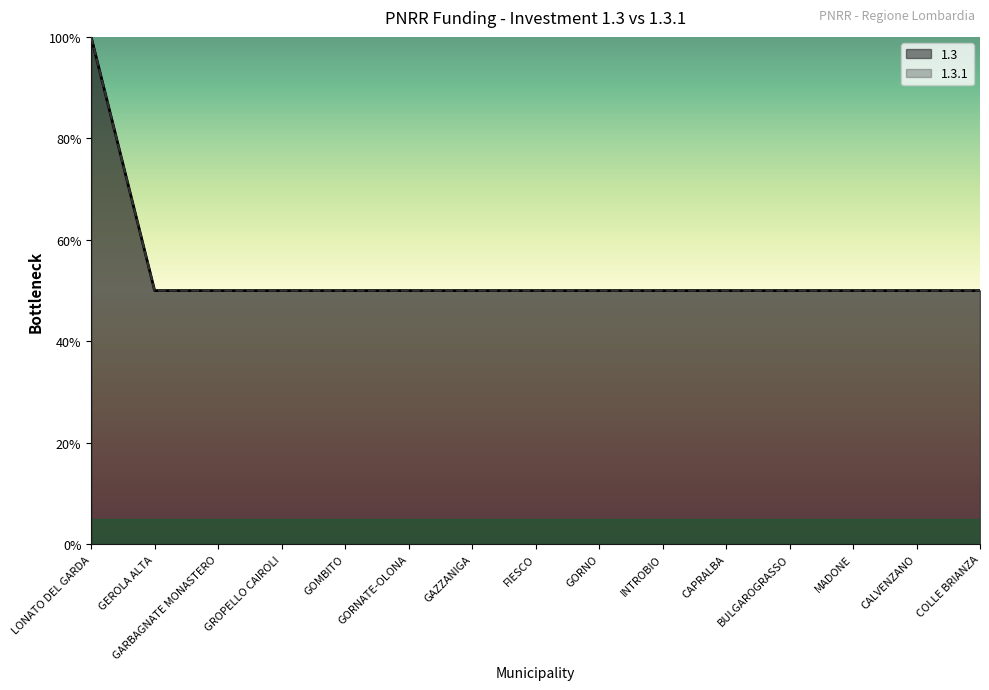

What position from the right is GEROLA ALTA?

14